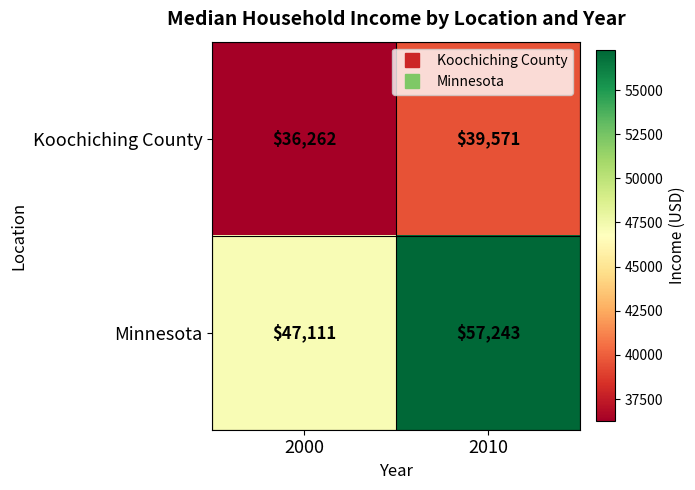

At how many categories does at least one series exceed 50404?

1